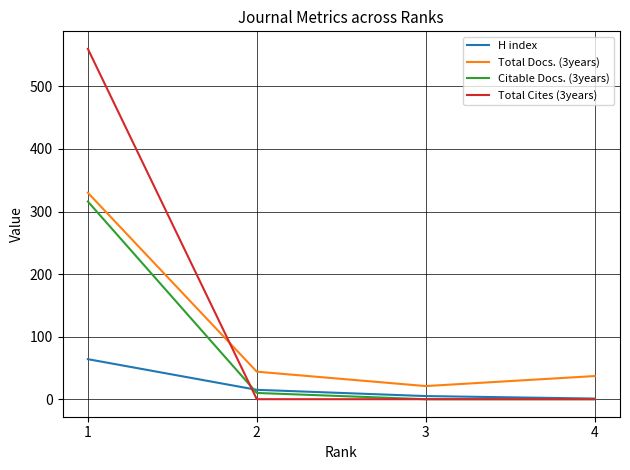

What is the difference between the highest and lowest values at 3?

21